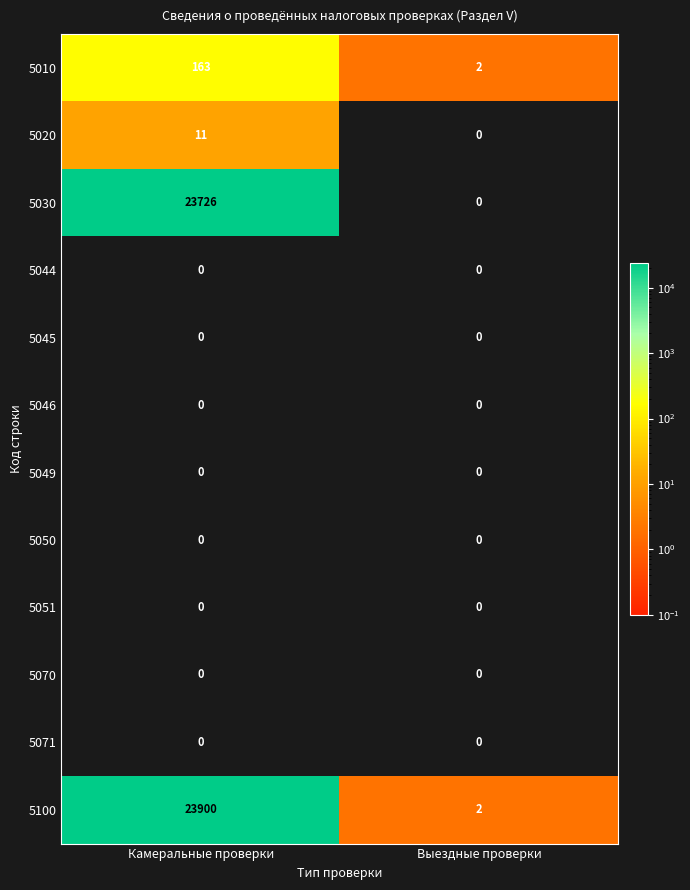

True or false: 5020 has a value of 4 at Выездные проверки.

False